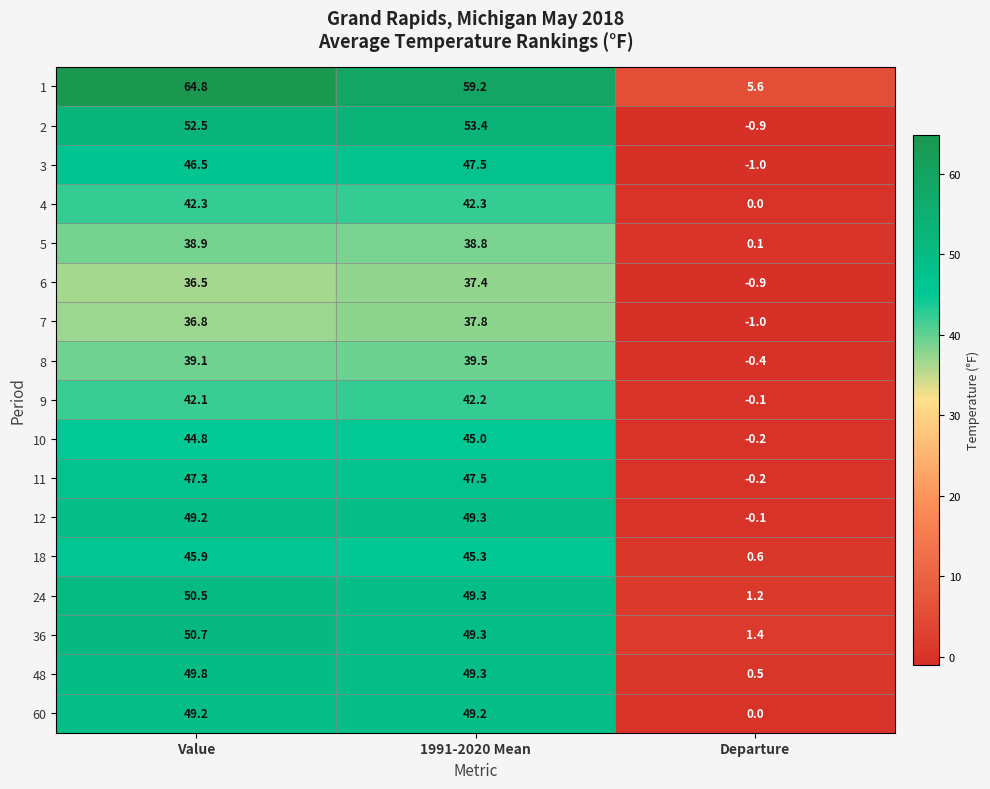

What is the sum of the 18 values at Value and 1991-2020 Mean?

91.2